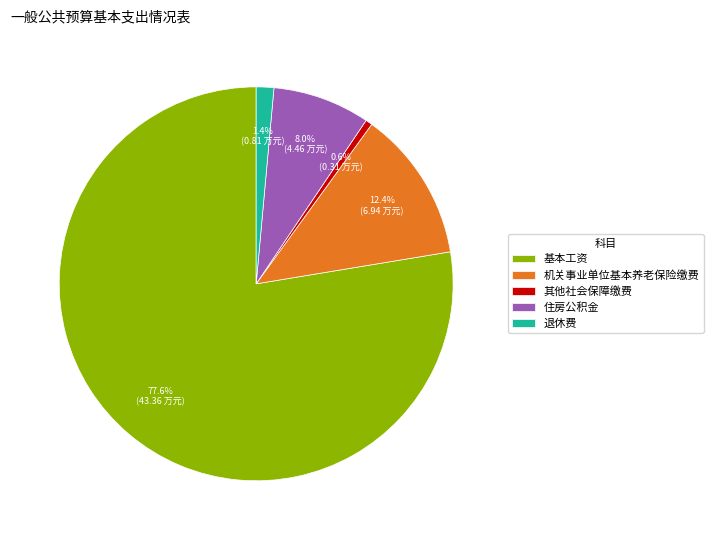

Rank the categories by value from lowest to highest.

其他社会保障缴费, 退休费, 住房公积金, 机关事业单位基本养老保险缴费, 基本工资